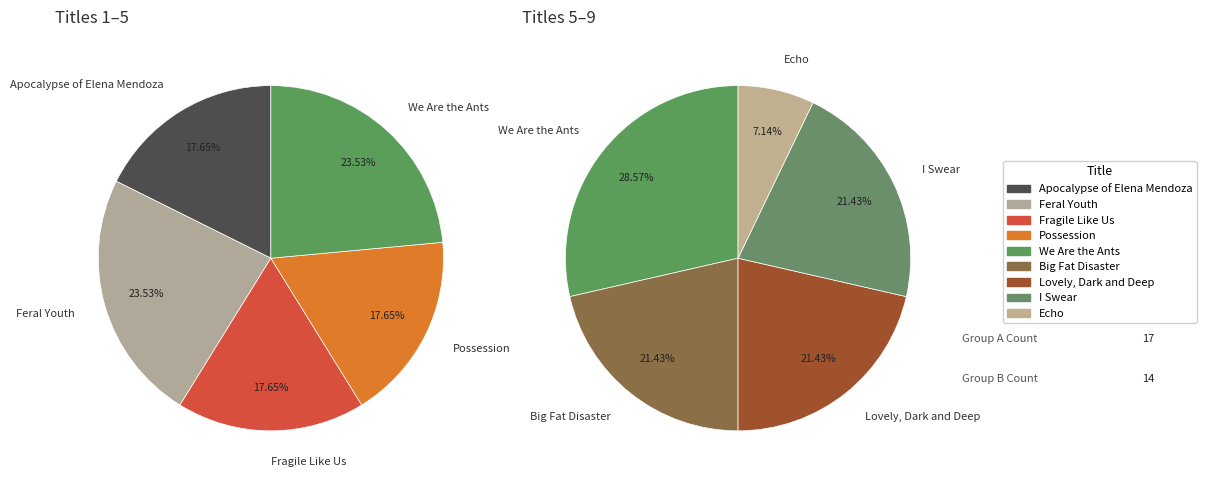

Rank the categories by value from highest to lowest.

Feral Youth, We Are the Ants, Apocalypse of Elena Mendoza, Fragile Like Us, Possession, Big Fat Disaster, Lovely, Dark and Deep, I Swear, Echo